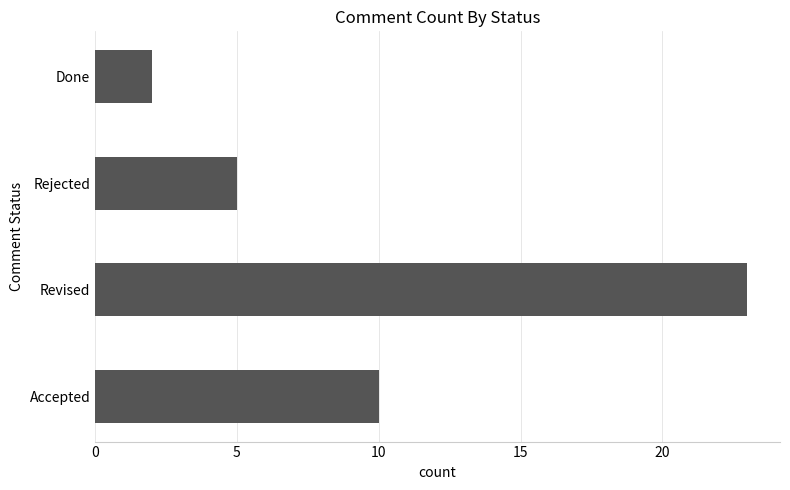

Reading top to bottom, transcribe all the data shown in this chart.

Done=2	Rejected=5	Revised=23	Accepted=10